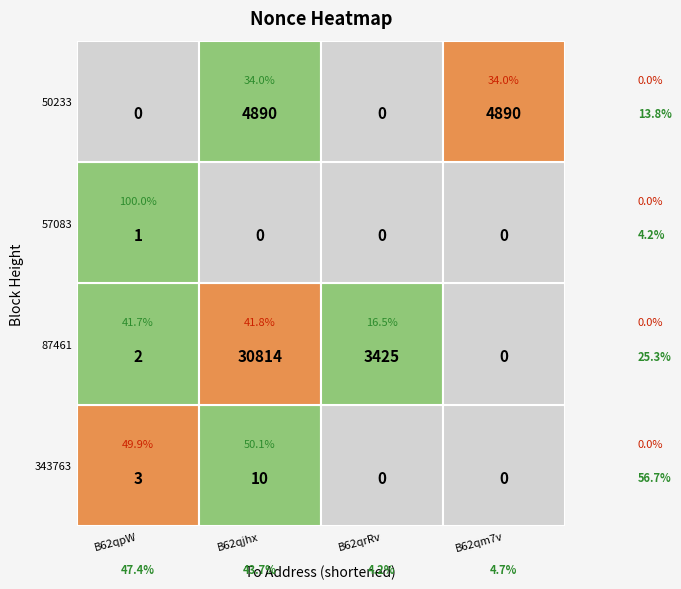

Is the value of B62qjhxajcUJNhZRAPSVGLK2DQ1BFqCyjKsbfK2 at 3 greater than the value of B62qrRvo5wngd5WA1dgXkQpCdQMRDndusmjfWXW at 0?

Yes